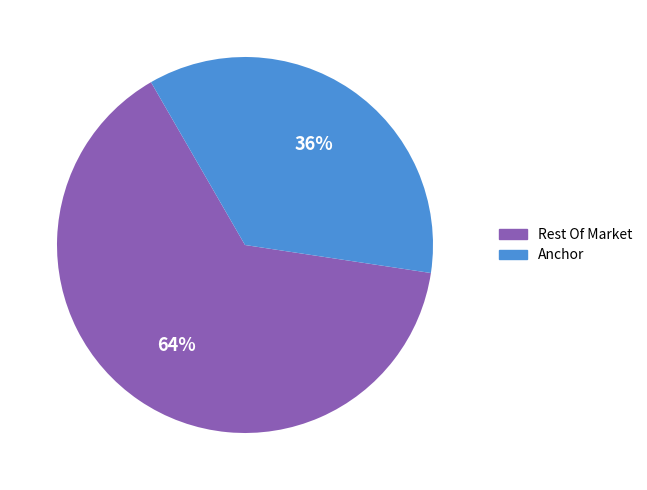

Does any single category account for the majority?

Yes